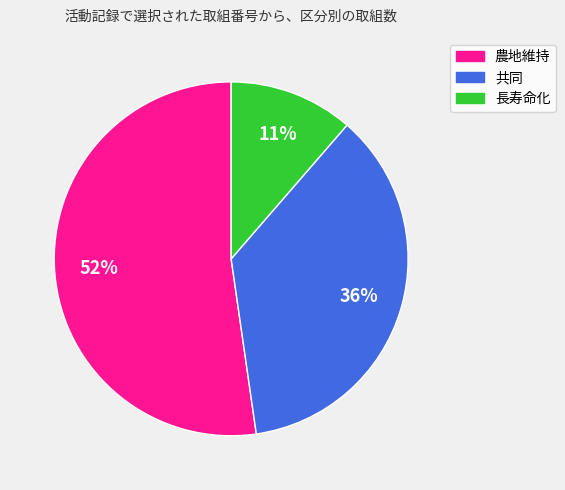

To the nearest percent, what is the combined percentage of 農地維持 and 長寿命化?

64%